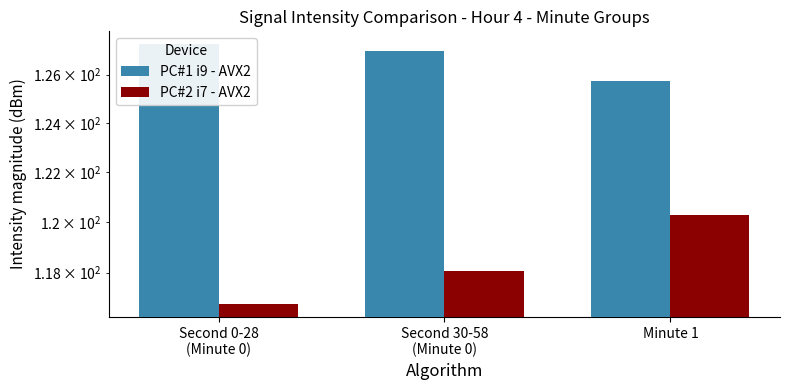

The PC#2 i7 - AVX2 series shows 116.8 at Second 0-28
(Minute 0). True or false?

True